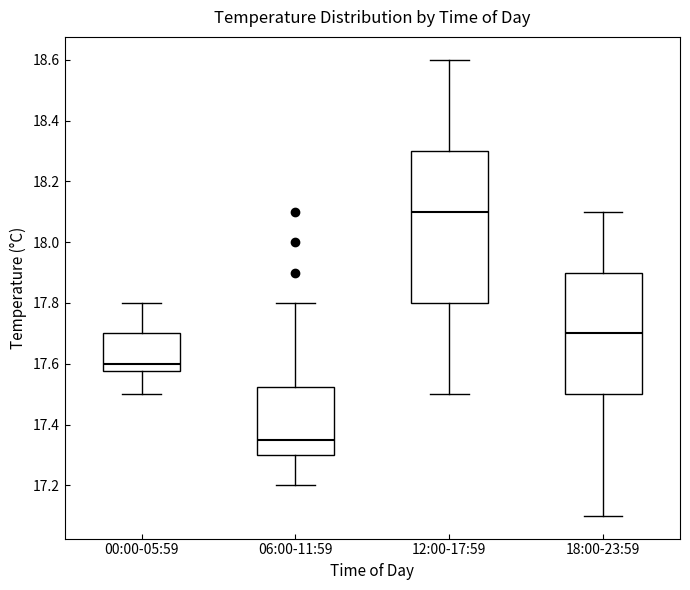

Which box's median line is the lowest?

06:00-11:59